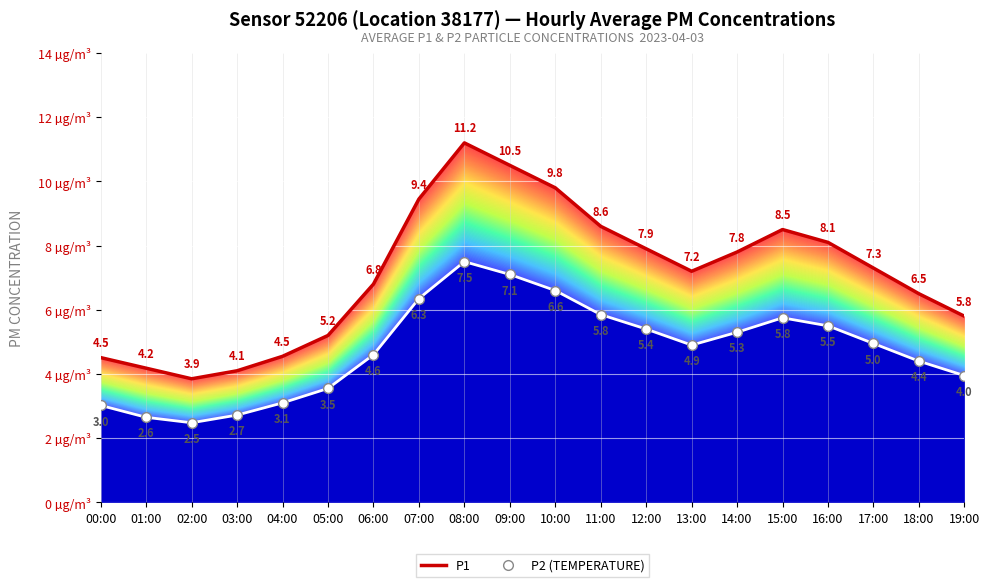

Where does the P1 series first go above 7?

07:00